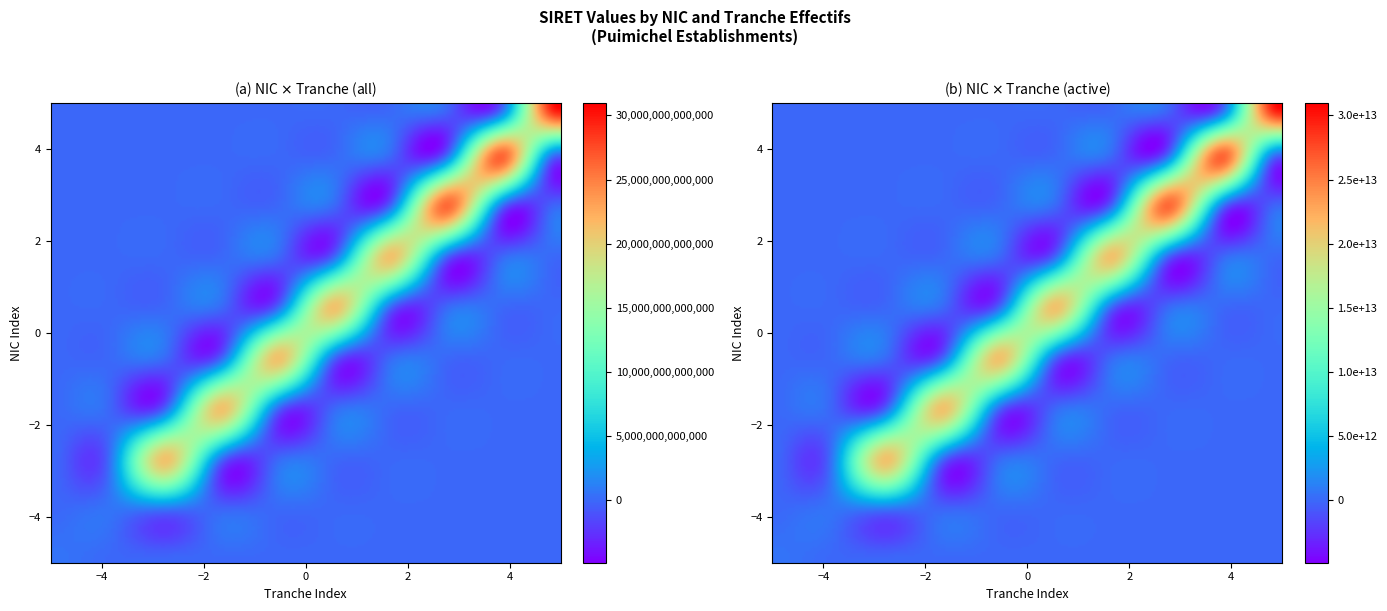

The value of 14 at 2 is 32688966402858. True or false?

False